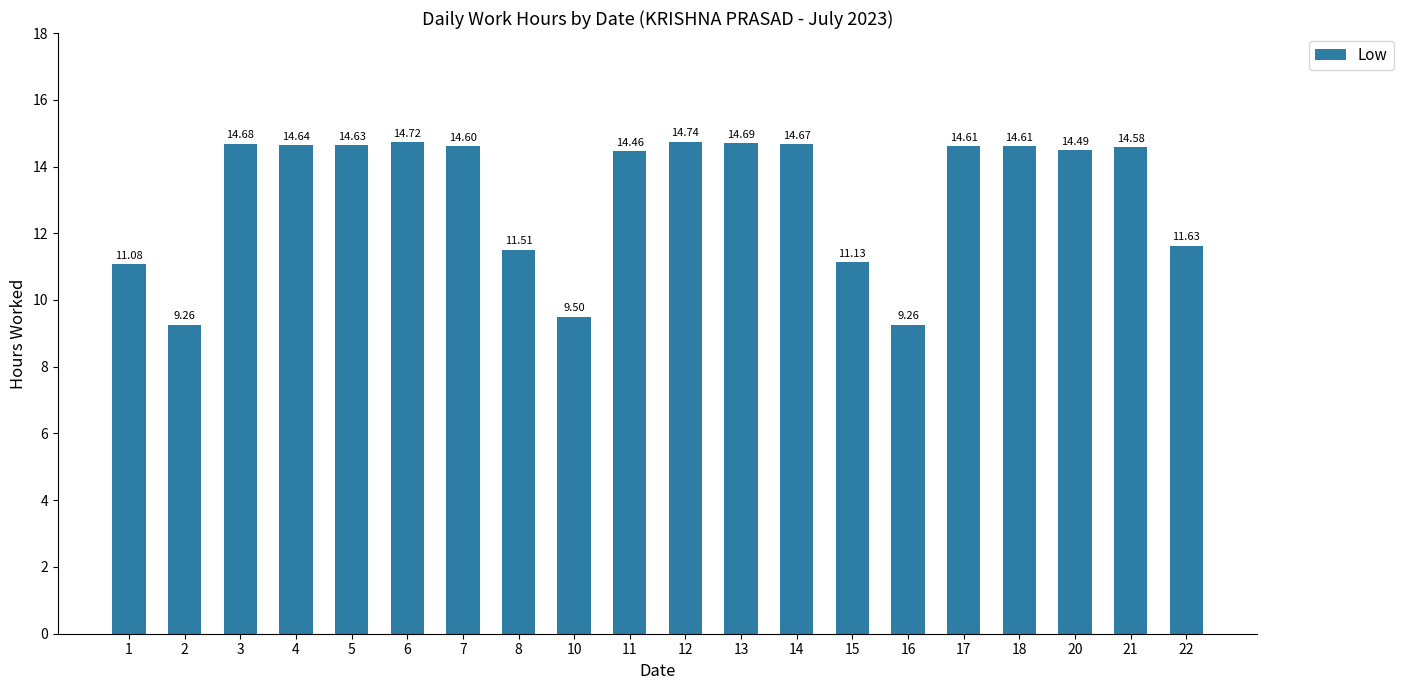

Which label corresponds to the largest value in the chart?

12